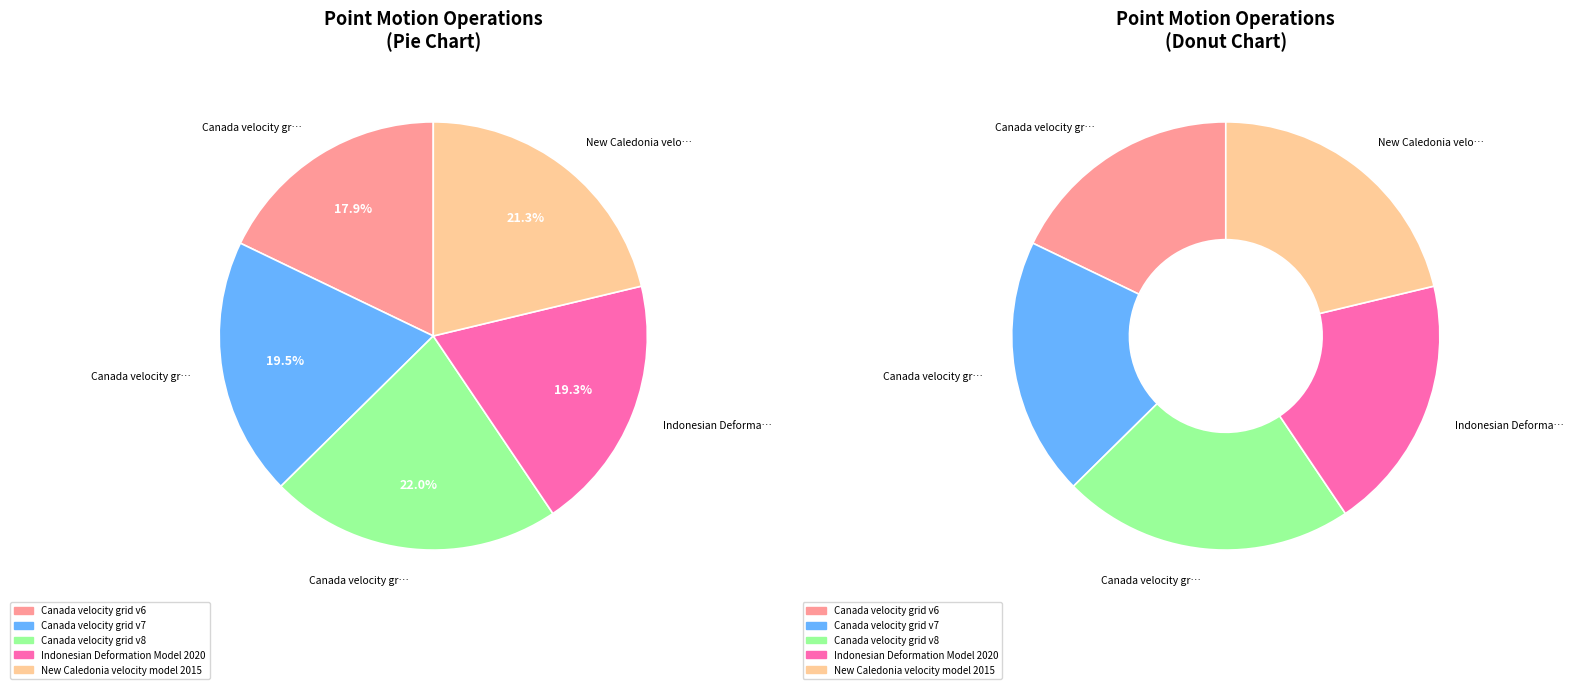

Is New Caledonia velocity model 2015 the majority of the pie?

No